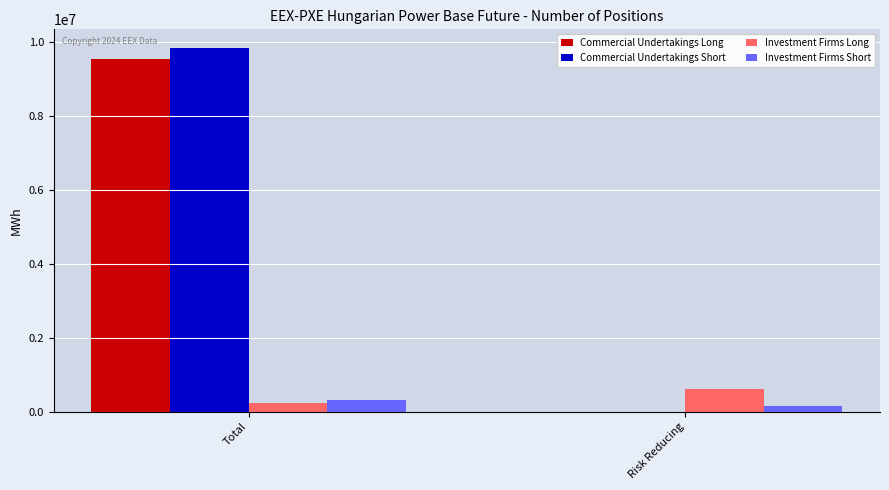

Are the bars grouped side by side (vs. stacked)?

Yes